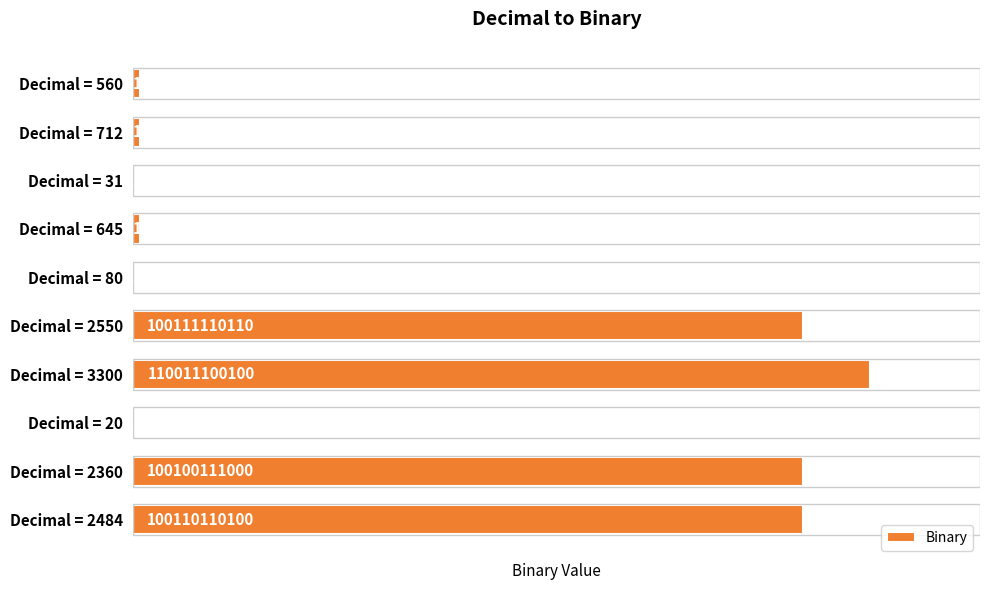

What is the ratio of the value at Decimal = 645 to the value at Decimal = 80?

1000.0